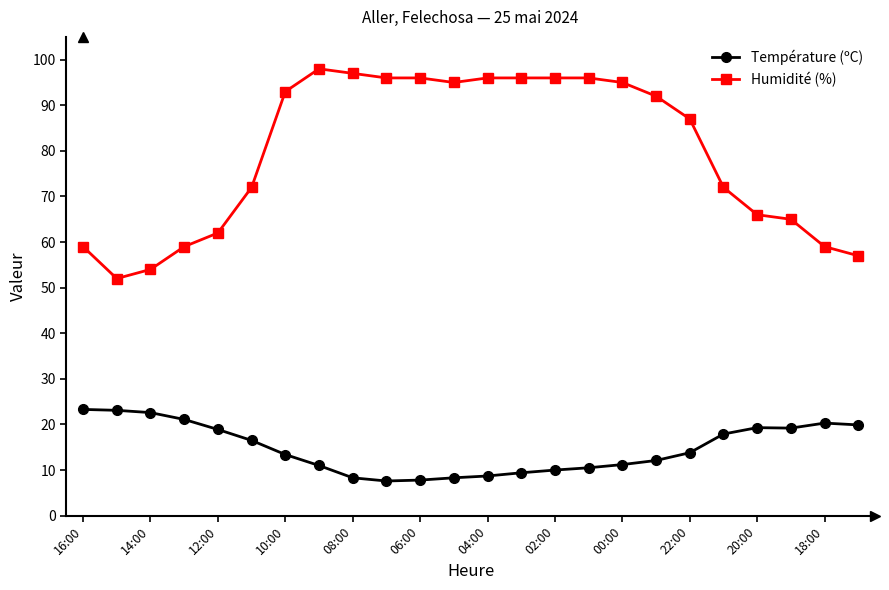

What is the sum of all Humidité (%) values?

1910.0